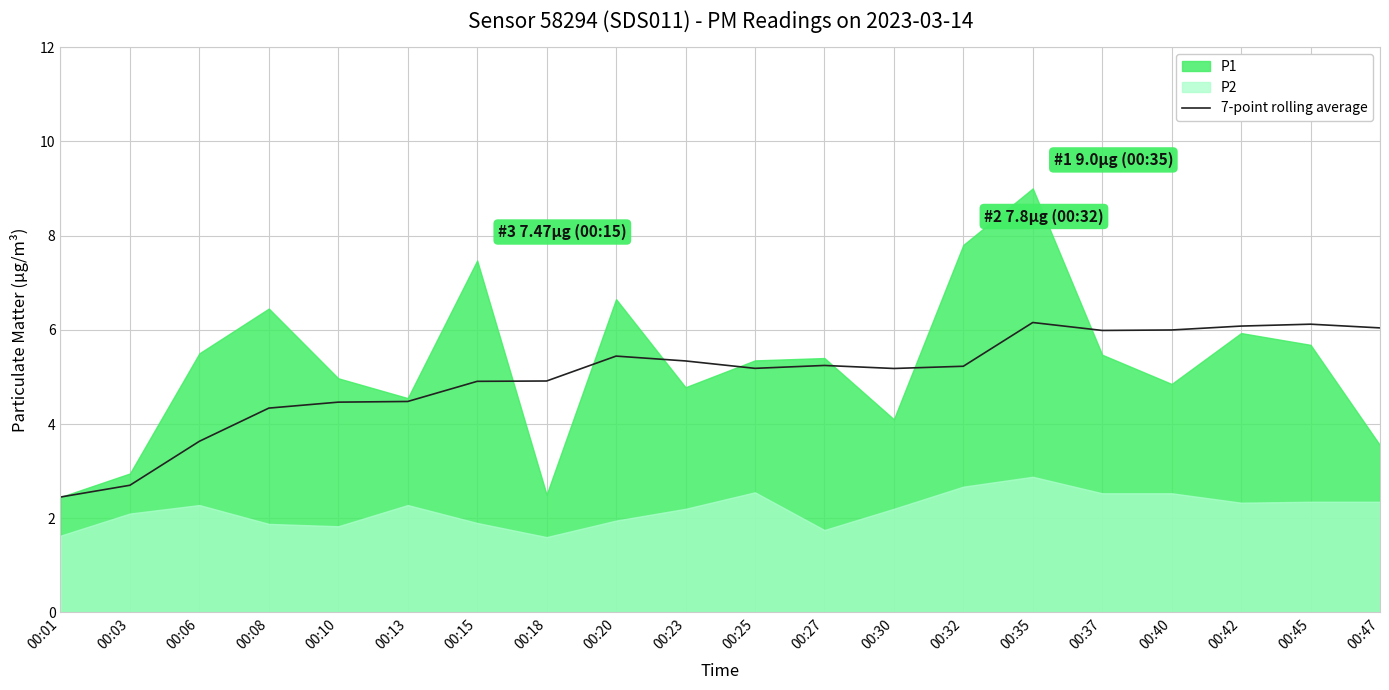

At which category is the sum across all series the highest?

00:35